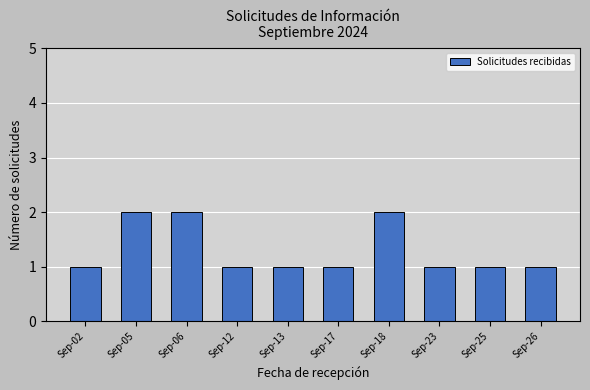

How many series are shown in this chart?

1